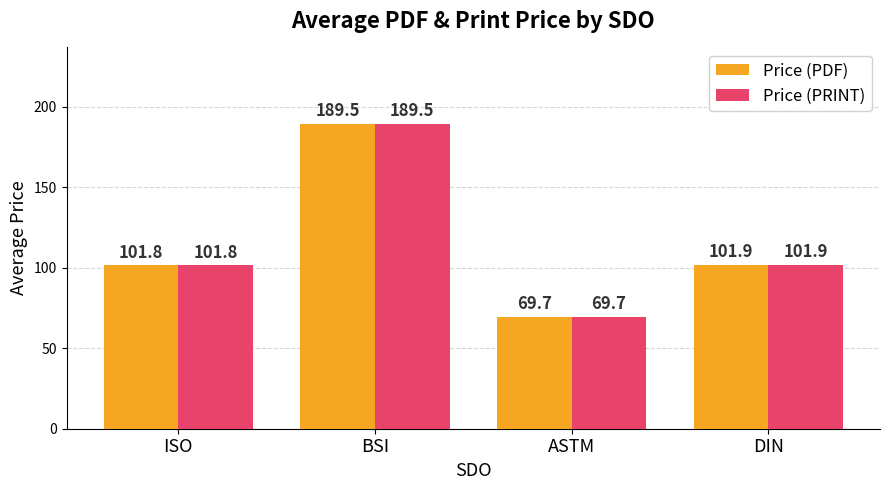

How many data points in Price (PDF) are above 101?

3